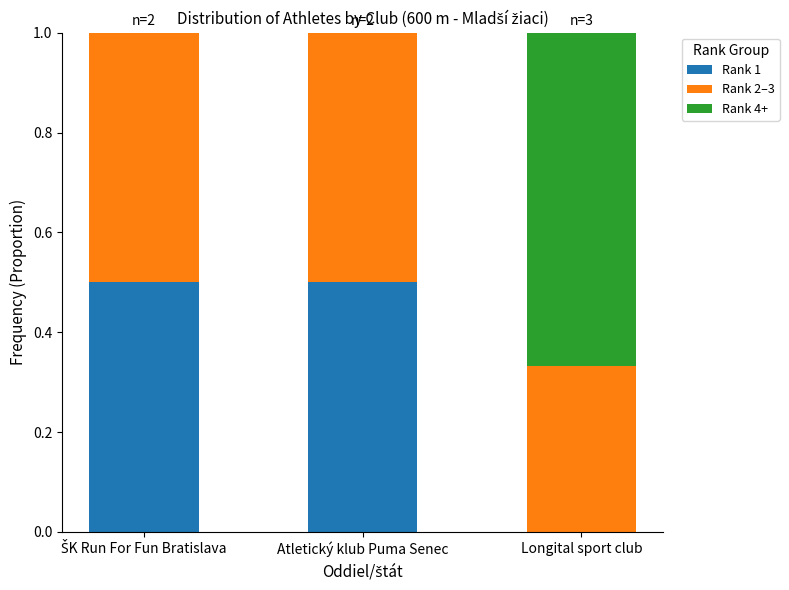

What is the sum of all Rank 1 values?

1.0